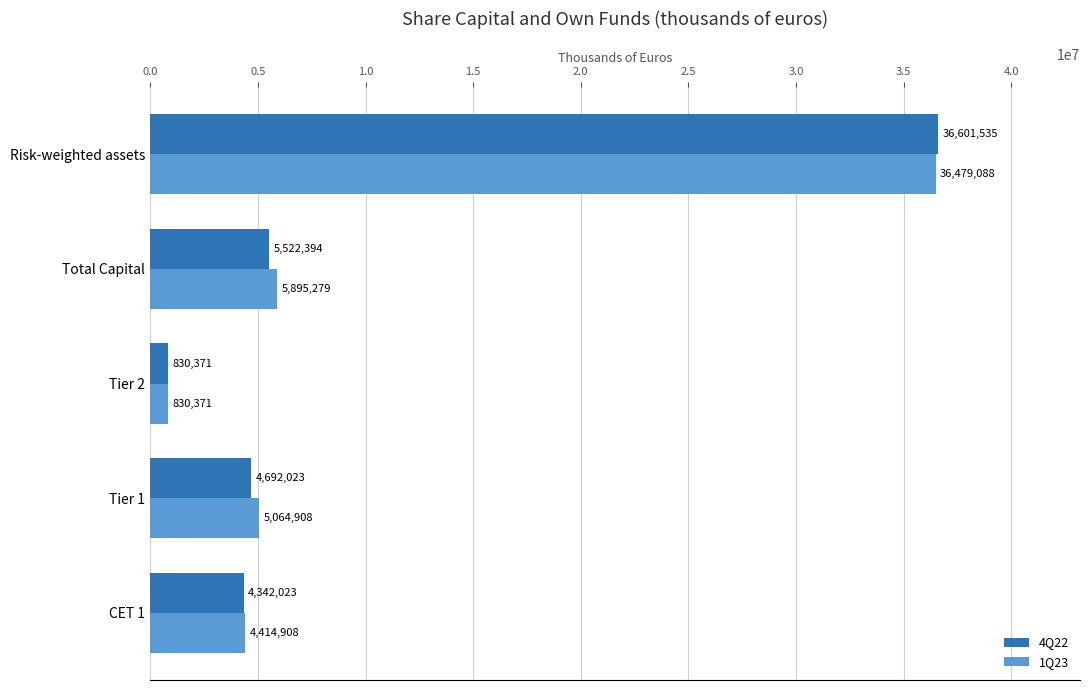

Count the number of data series in this chart.

2